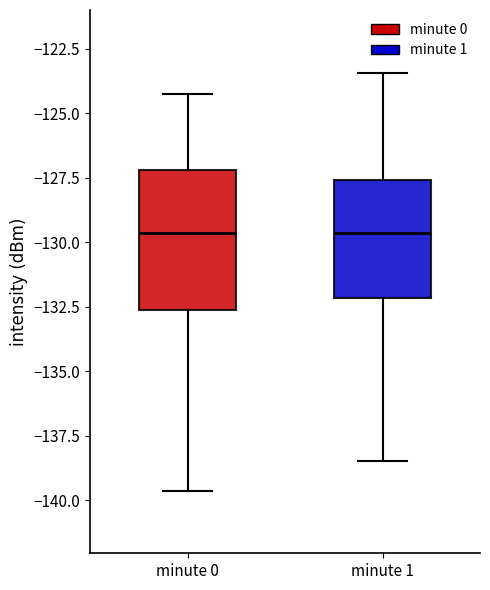

Which box is the tallest, from its lower edge to its upper edge?

minute 0